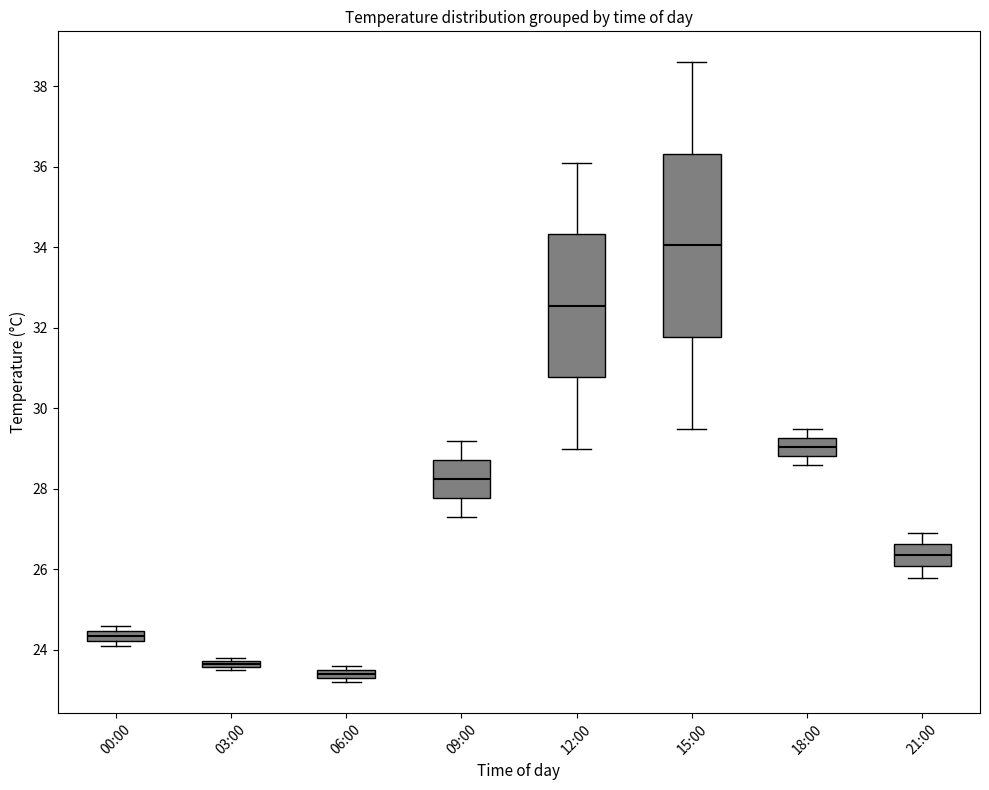

Which box is the tallest, from its lower edge to its upper edge?

15:00